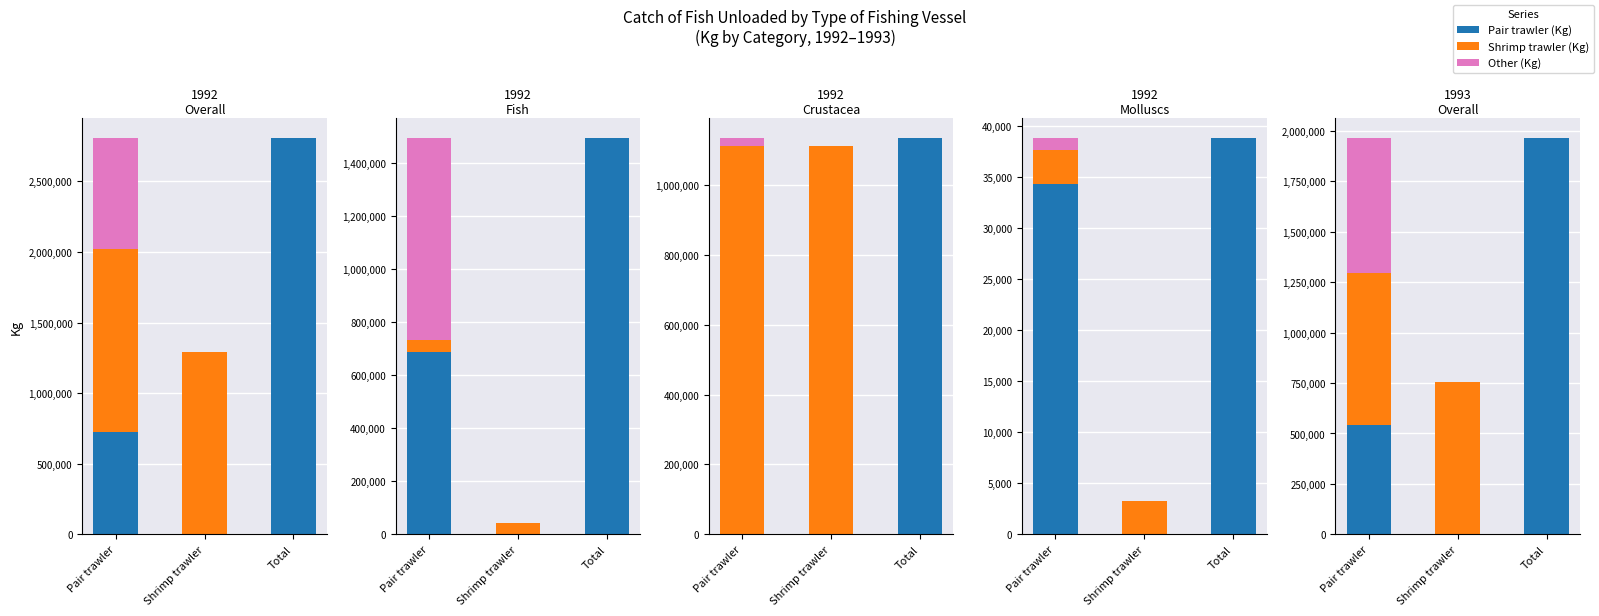

Where does the Shrimp trawler (Kg) series first go above 661605?

1992 Pair trawler